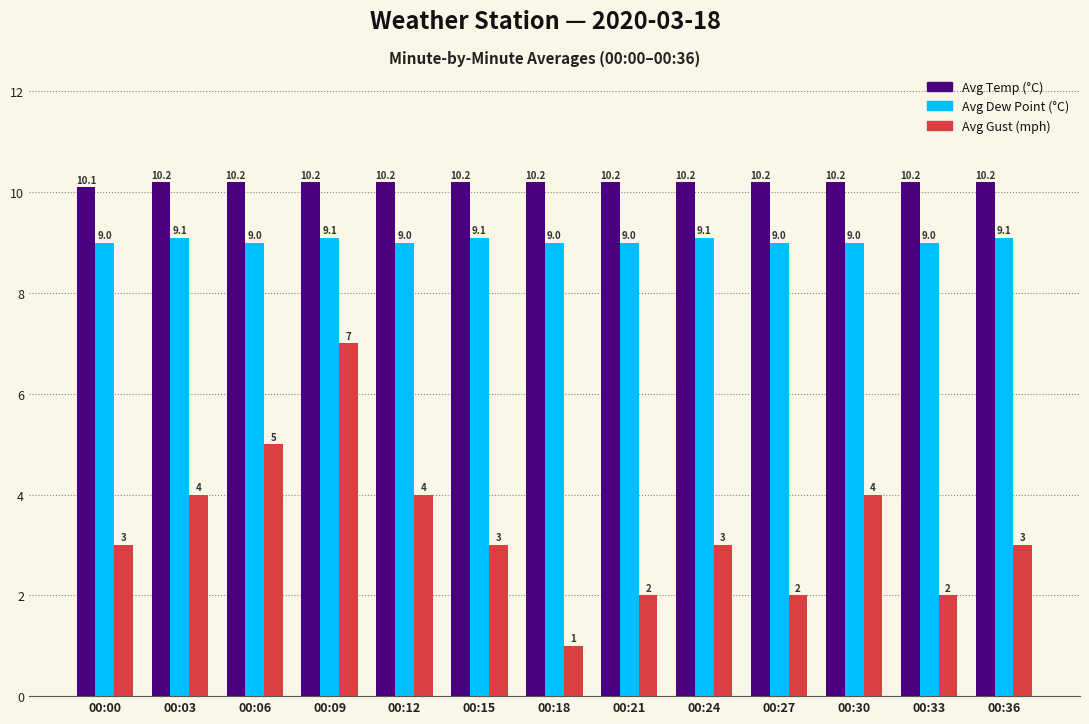

Reading left to right, transcribe all the data shown in this chart.

Avg Temp (°C): 00:00=10.1	00:03=10.2	00:06=10.2	00:09=10.2	00:12=10.2	00:15=10.2	00:18=10.2	00:21=10.2	00:24=10.2	00:27=10.2	00:30=10.2	00:33=10.2	00:36=10.2
Avg Dew Point (°C): 00:00=9.0	00:03=9.1	00:06=9.0	00:09=9.1	00:12=9.0	00:15=9.1	00:18=9.0	00:21=9.0	00:24=9.1	00:27=9.0	00:30=9.0	00:33=9.0	00:36=9.1
Avg Gust (mph): 00:00=3.0	00:03=4.0	00:06=5.0	00:09=7.0	00:12=4.0	00:15=3.0	00:18=1.0	00:21=2.0	00:24=3.0	00:27=2.0	00:30=4.0	00:33=2.0	00:36=3.0